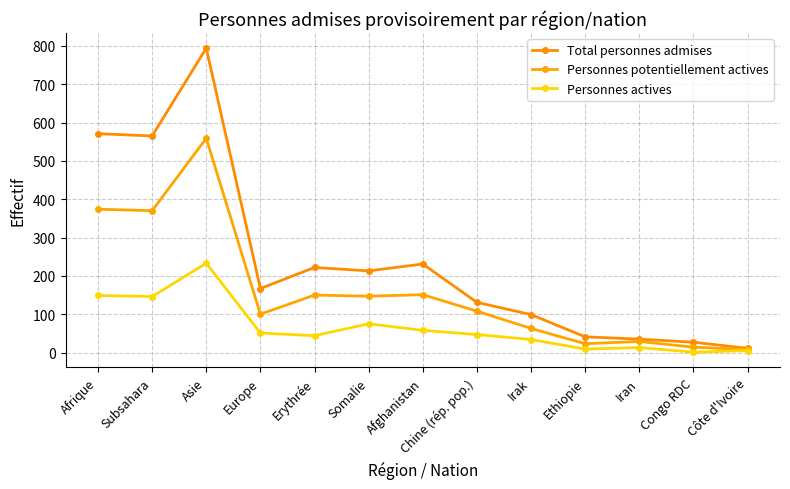

How many categories are shown in the chart?

13